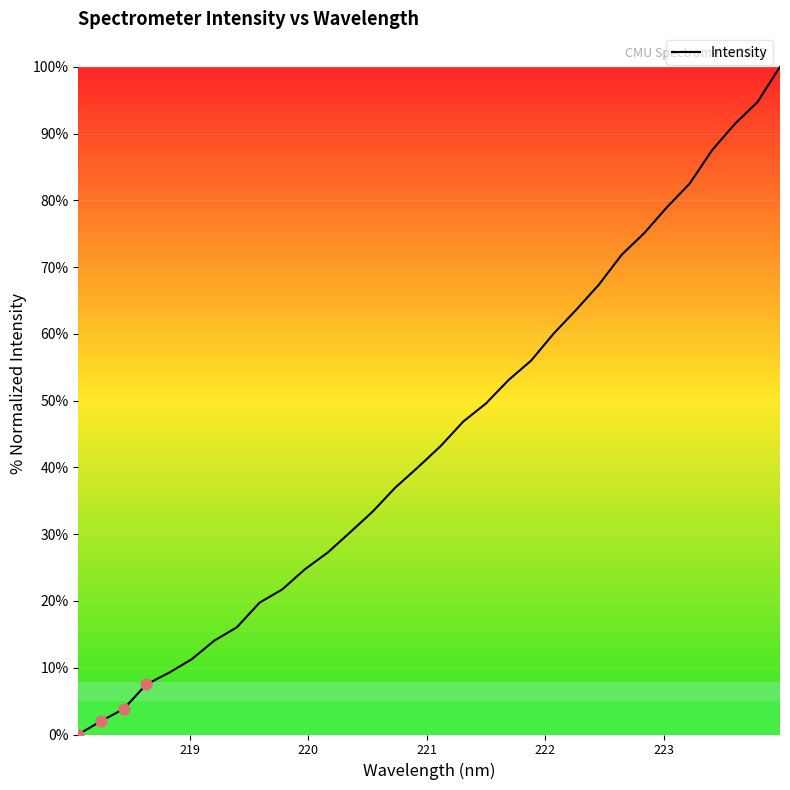

What is the difference between the maximum and minimum values?

100.0